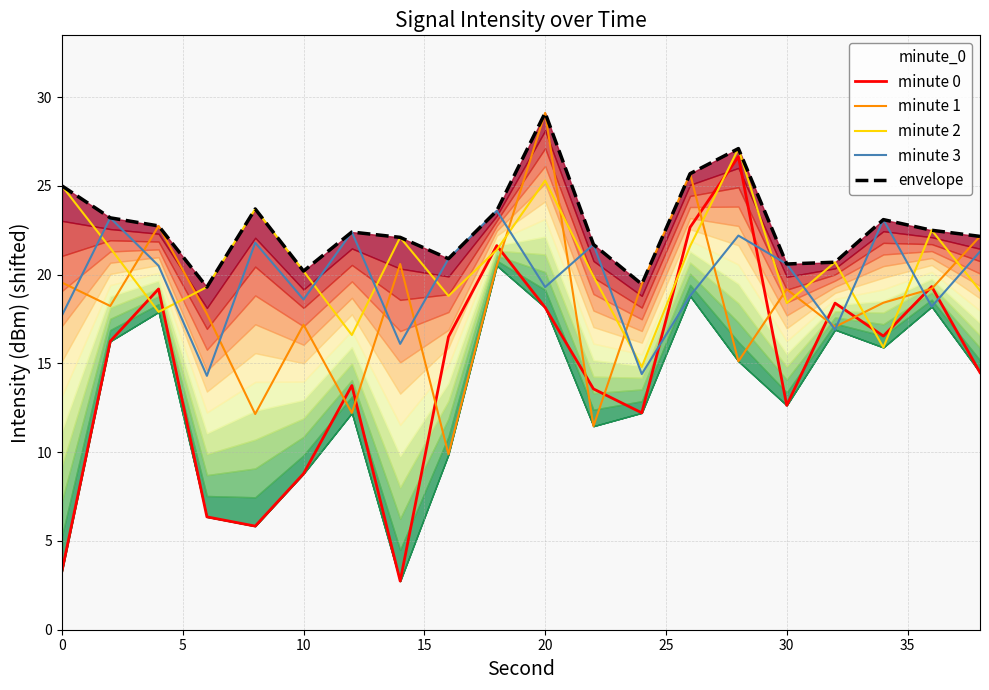

What is the lowest value of the minute 3 series?

14.3